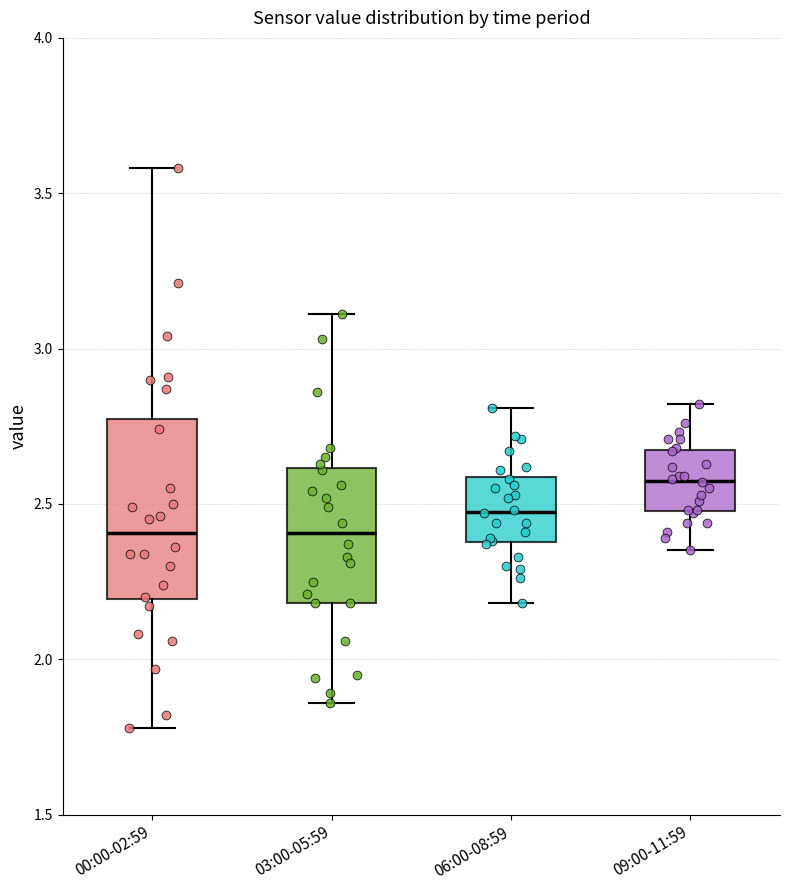

Which box's median line is the highest?

09:00-11:59